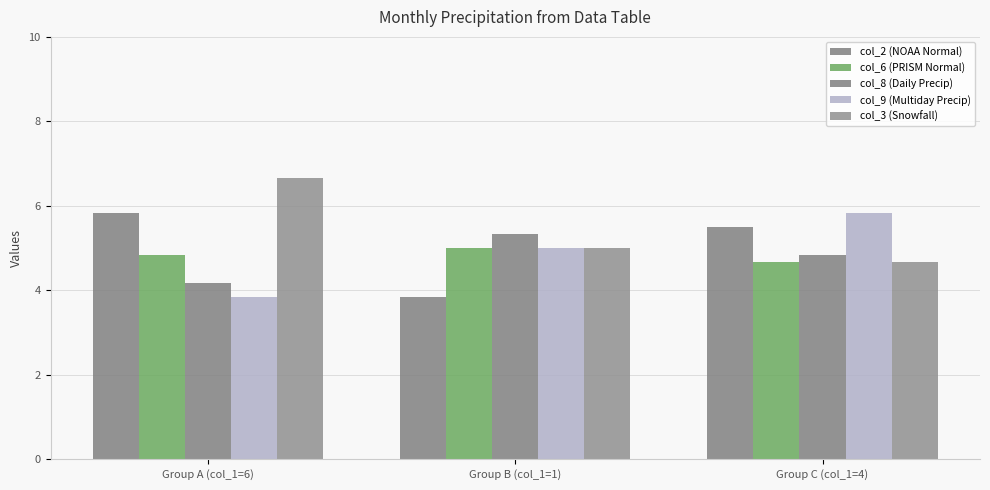

What position from the left is Group A (col_1=6)?

1